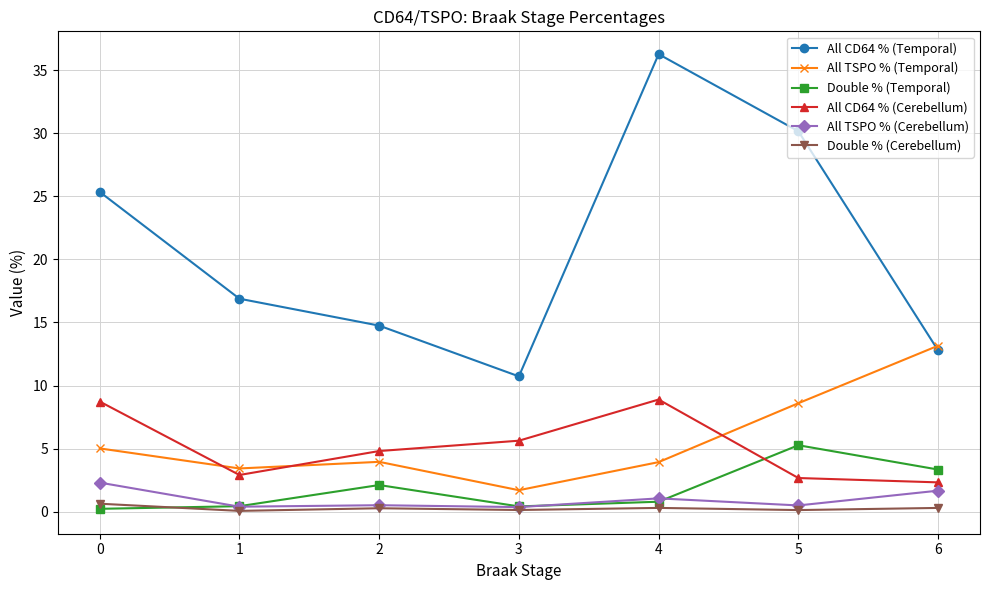

What is the maximum value for All TSPO % (Temporal)?

13.2